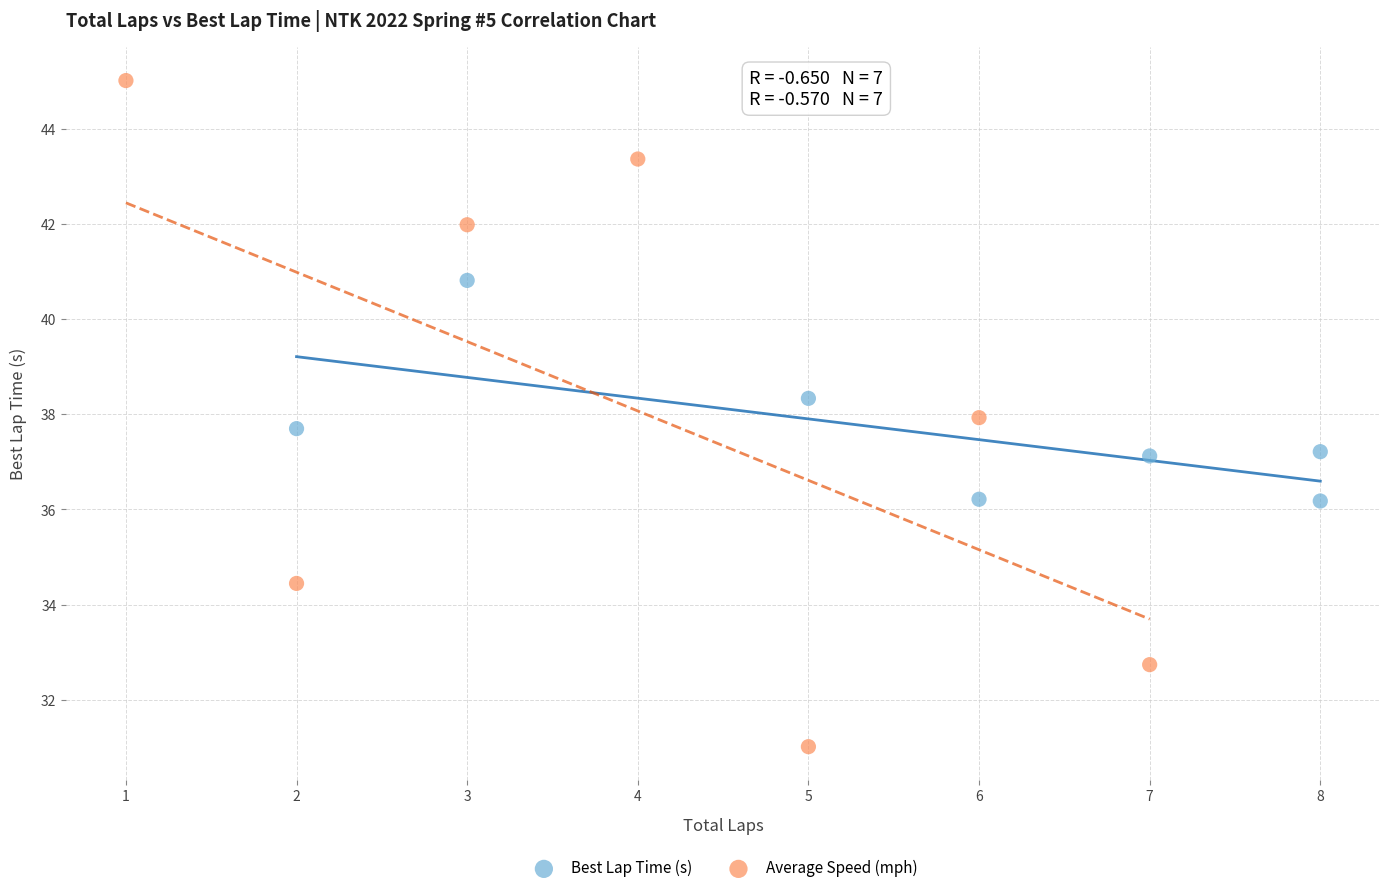

Which series contains the lowest Y value?

Average Speed (mph)